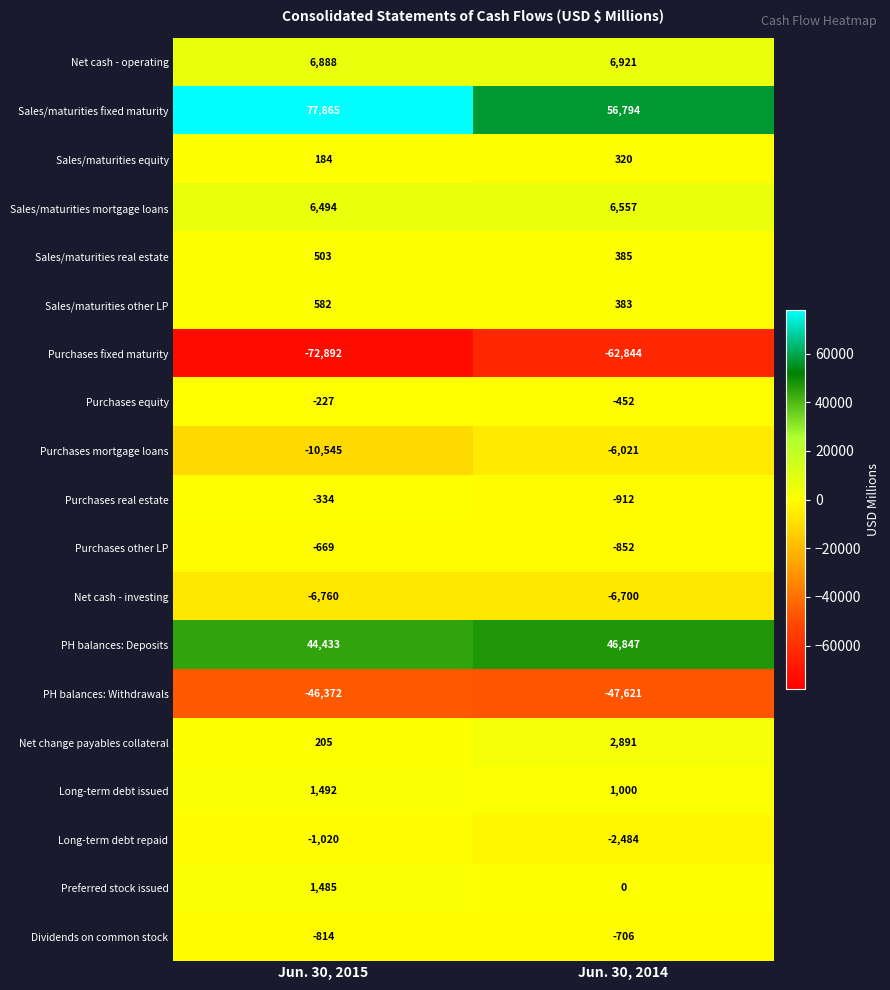

The Long-term debt issued series shows 1004 at Jun. 30, 2015. True or false?

False